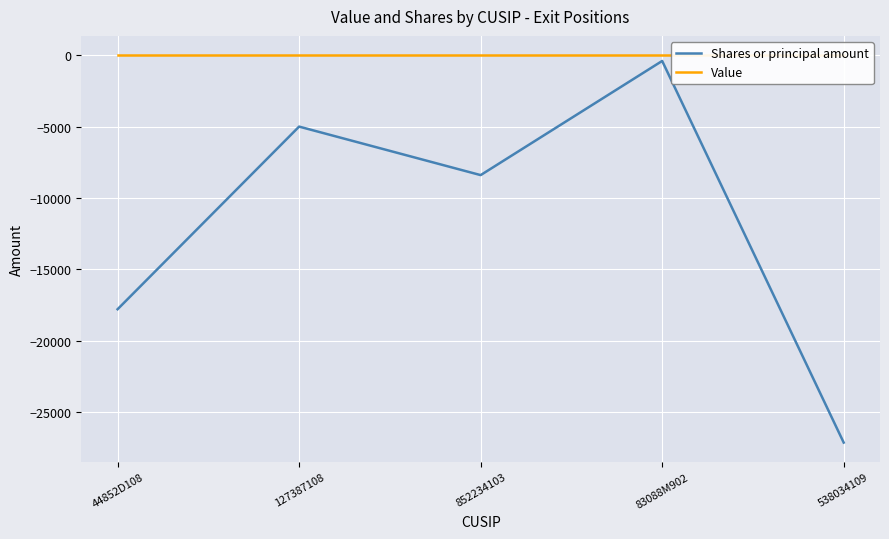

Rank the categories by Shares or principal amount value from lowest to highest.

538034109, 44852D108, 852234103, 127387108, 83088M902